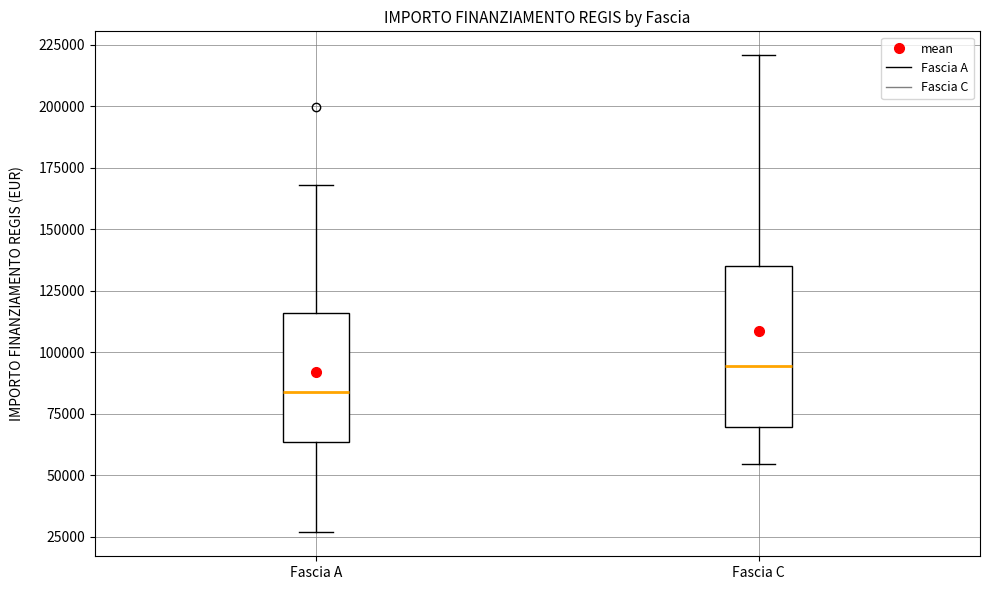

Reading left to right, read every box against the y-axis: the position of its median line, the range the box covers, and the ends of its whiskers. The values are not printed on the chart, so give them approximately, as read against the axis.

Fascia A: median 85000, box 65000 to 115000, whiskers 25000 to 170000
Fascia C: median 95000, box 70000 to 135000, whiskers 55000 to 220000